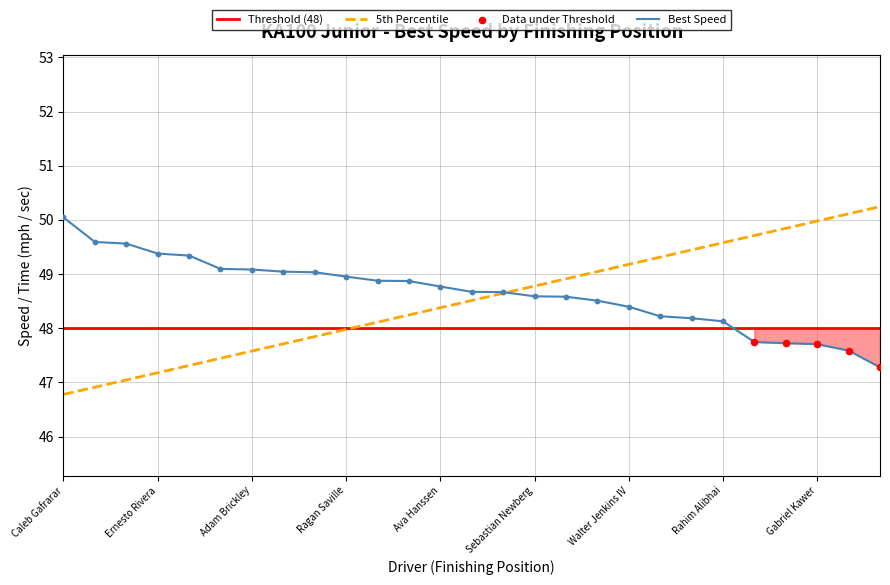

What is the maximum value for 5th Percentile?

50.2